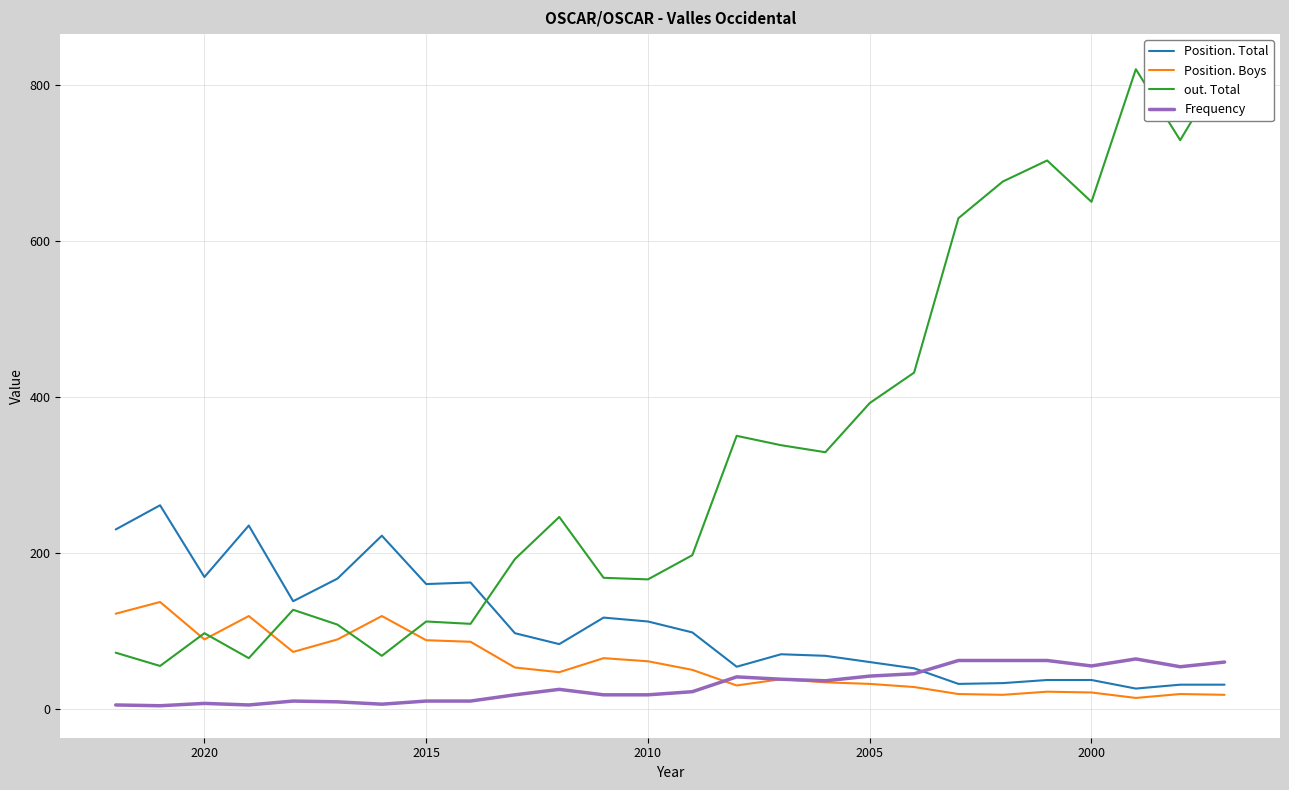

The value of Position. Total at 2005 is 91. True or false?

False